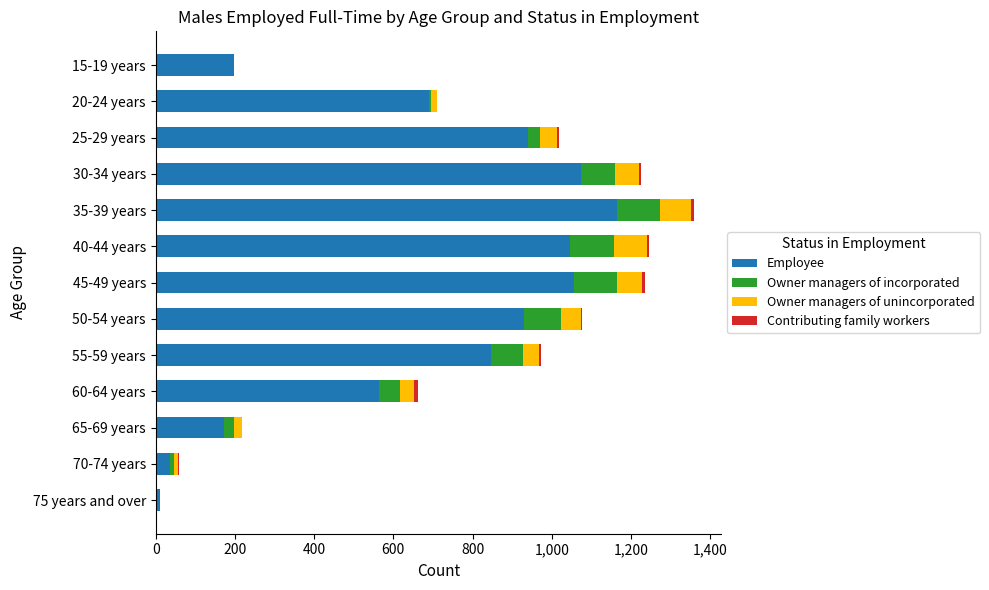

What is the average value of the Employee series?

672